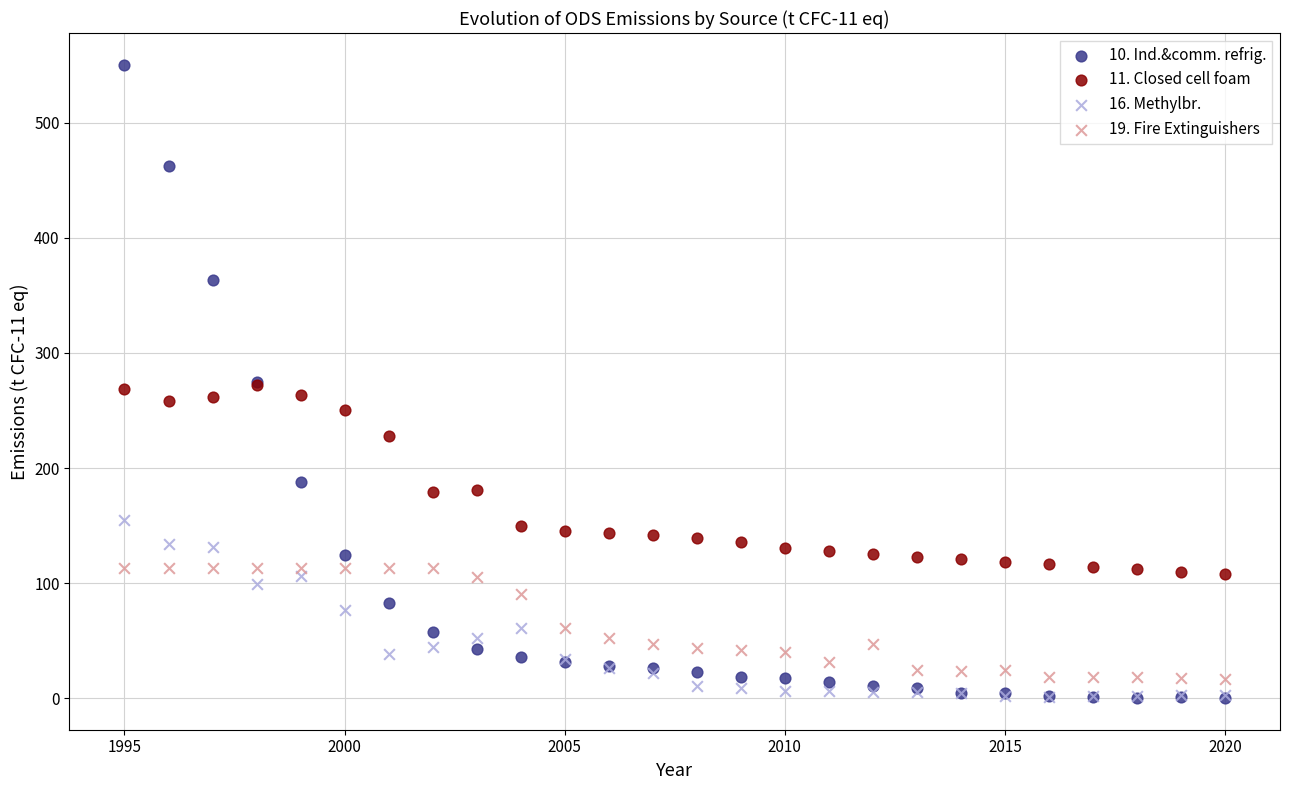

What are all the series names shown in the legend?

10. Ind.&comm. refrig., 11. Closed cell foam, 16. Methylbr., 19. Fire Extinguishers